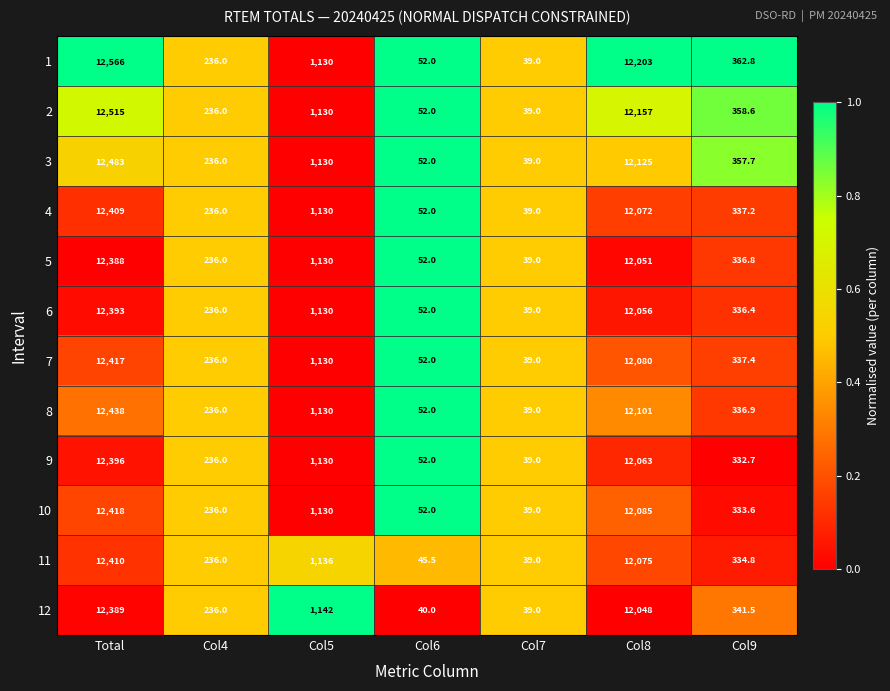

Which series has the largest total across all categories?

1